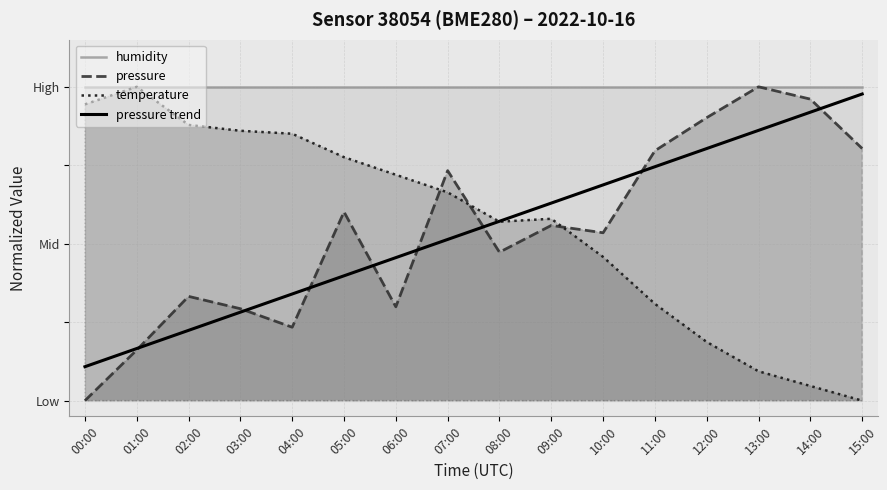

What is the difference between the maximum and minimum values in the temperature series?

1.0